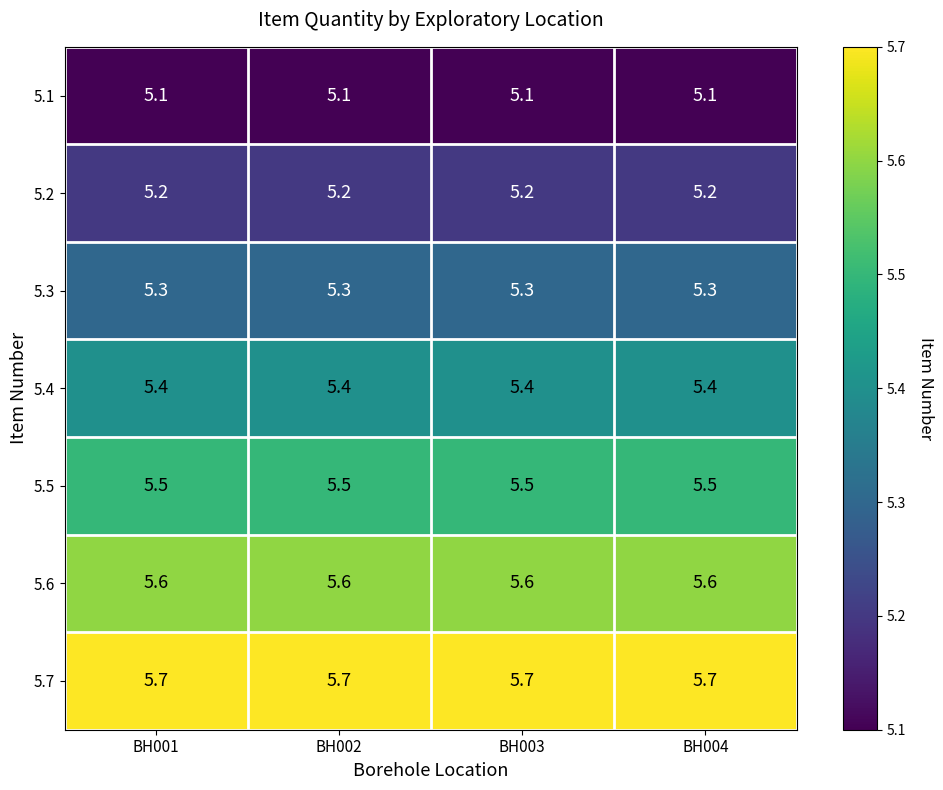

What is the greatest value displayed?

5.7